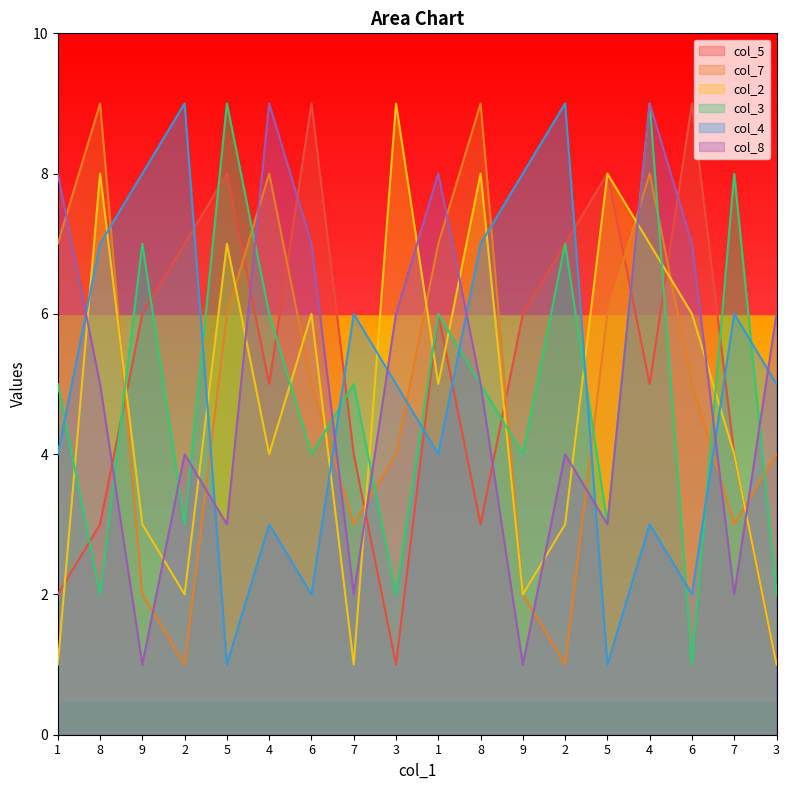

What is the sum of all col_4 values?

90